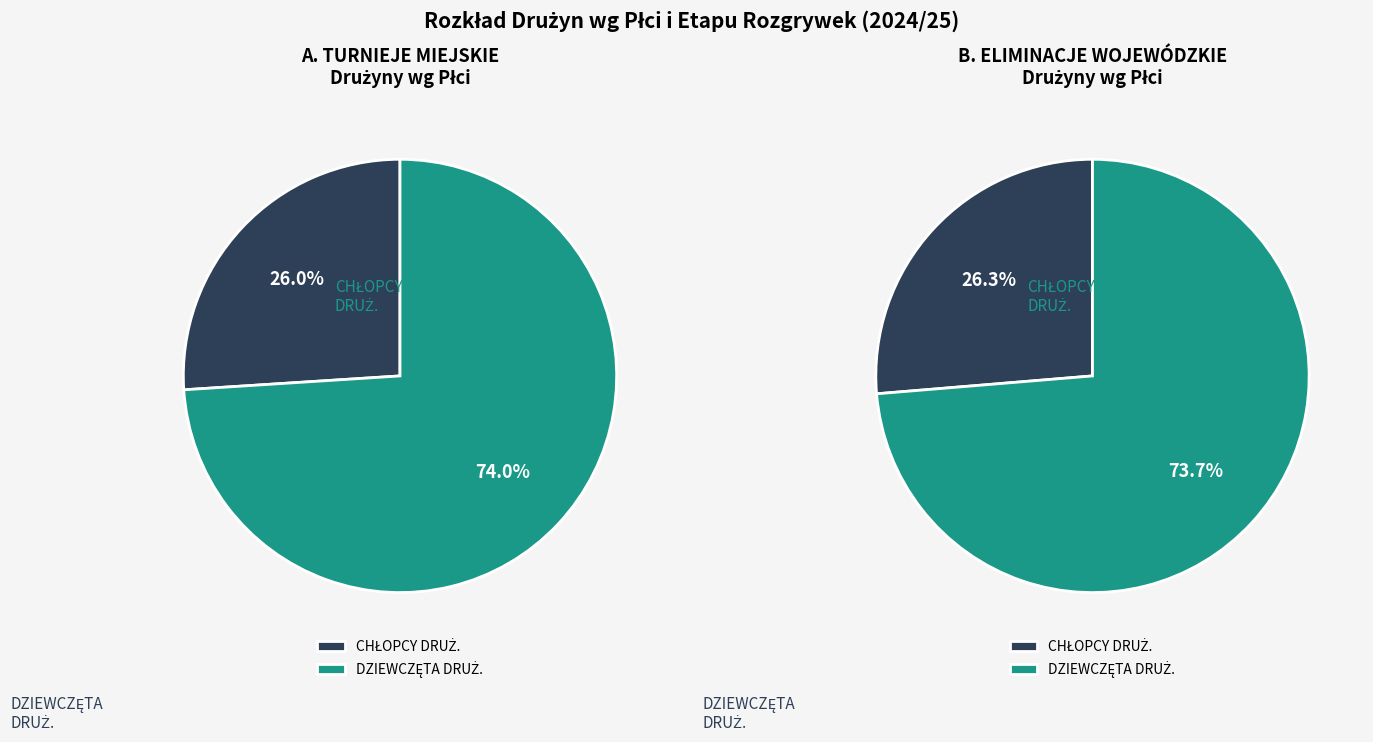

Rank the series by their maximum value, from lowest to highest.

CHŁOPCY DRUŻ., DZIEWCZĘTA DRUŻ.